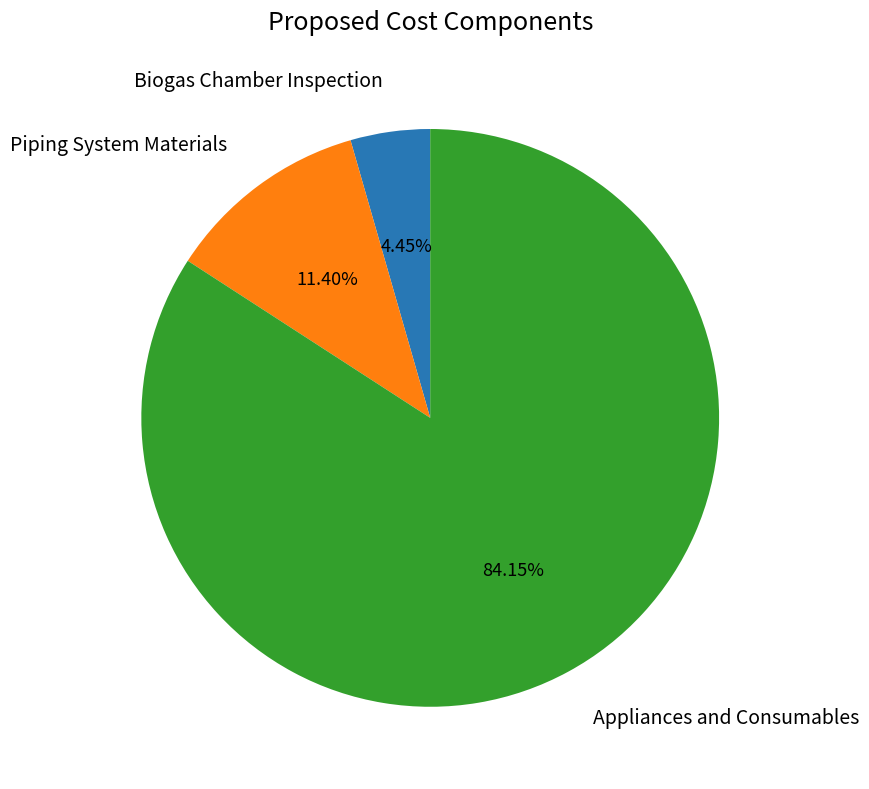

What is the majority slice?

Appliances and Consumables